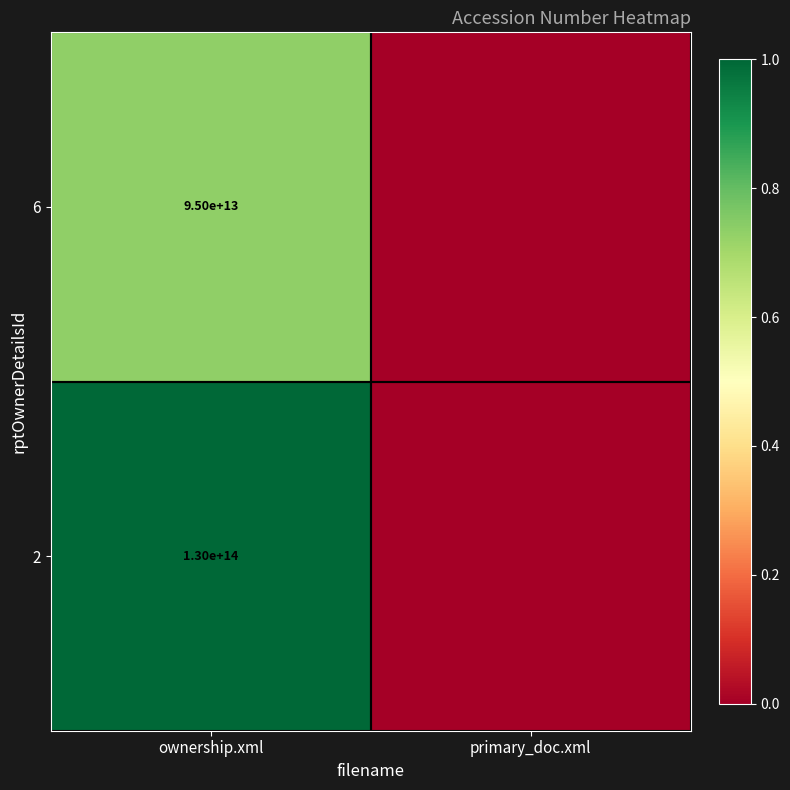

True or false: 2 has a value of 130000000000000 at ownership.xml.

True